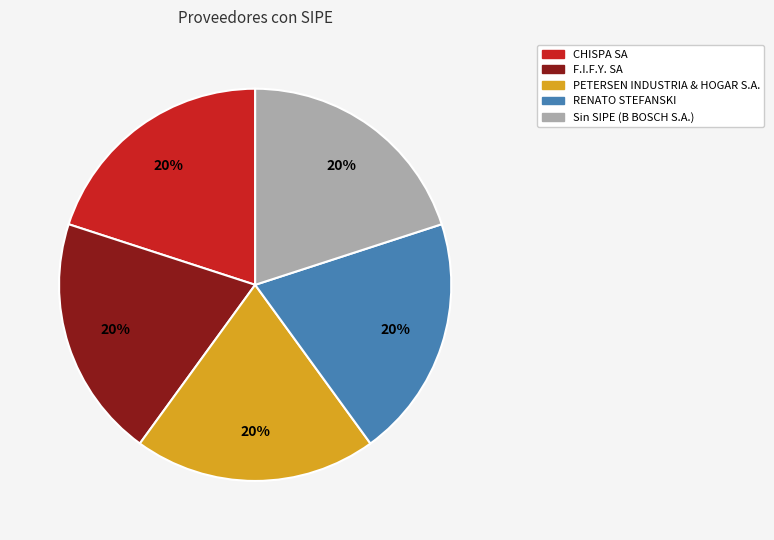

Does any single category account for the majority?

No